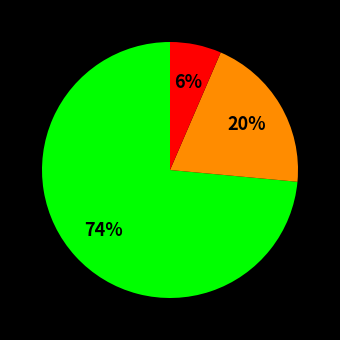

How many slices are in this pie chart?

3